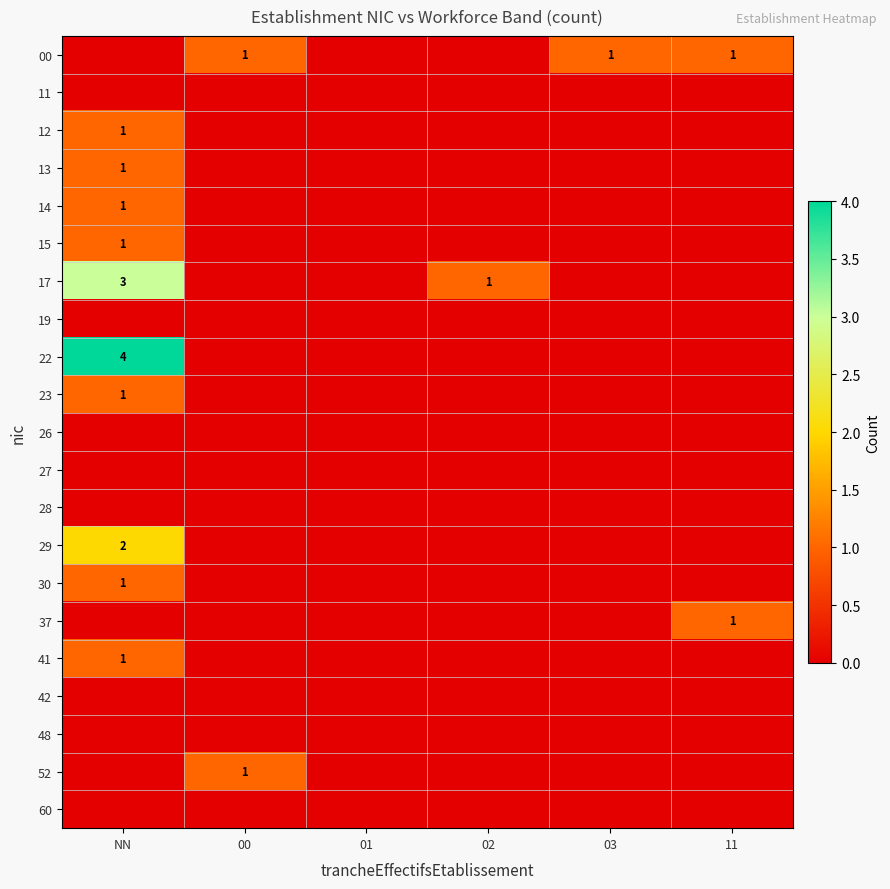

True or false: 22 has a value of 4 at NN.

True